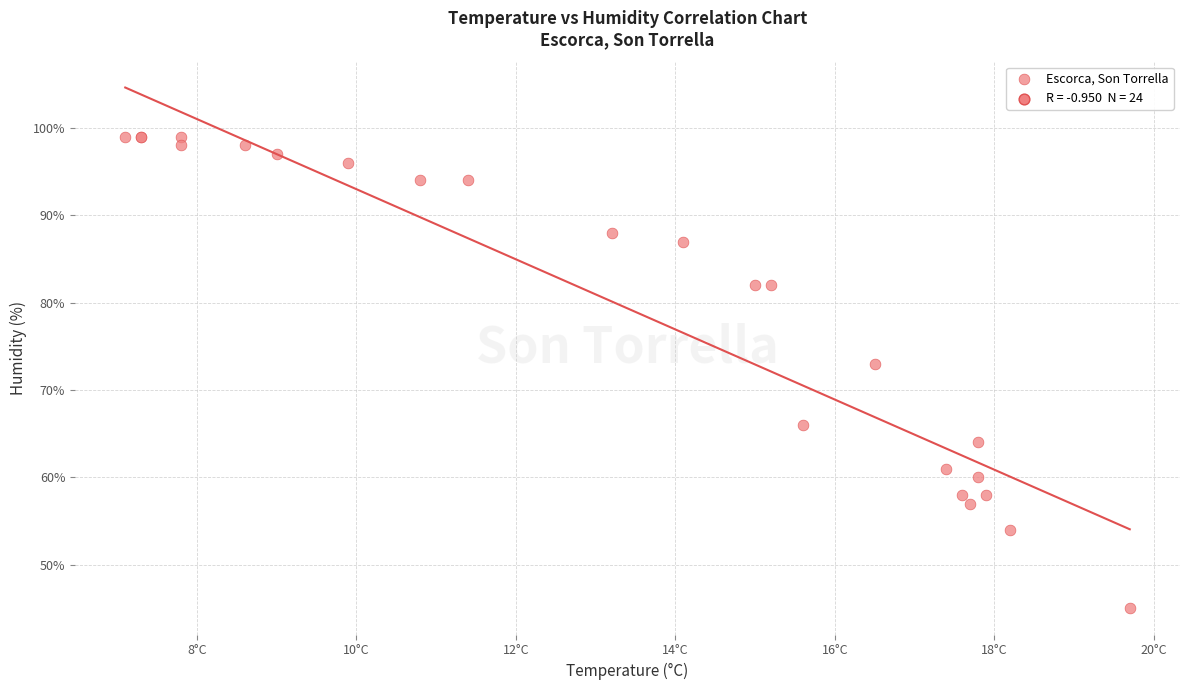

What Y value in the scatter plot is closest to 72?

73